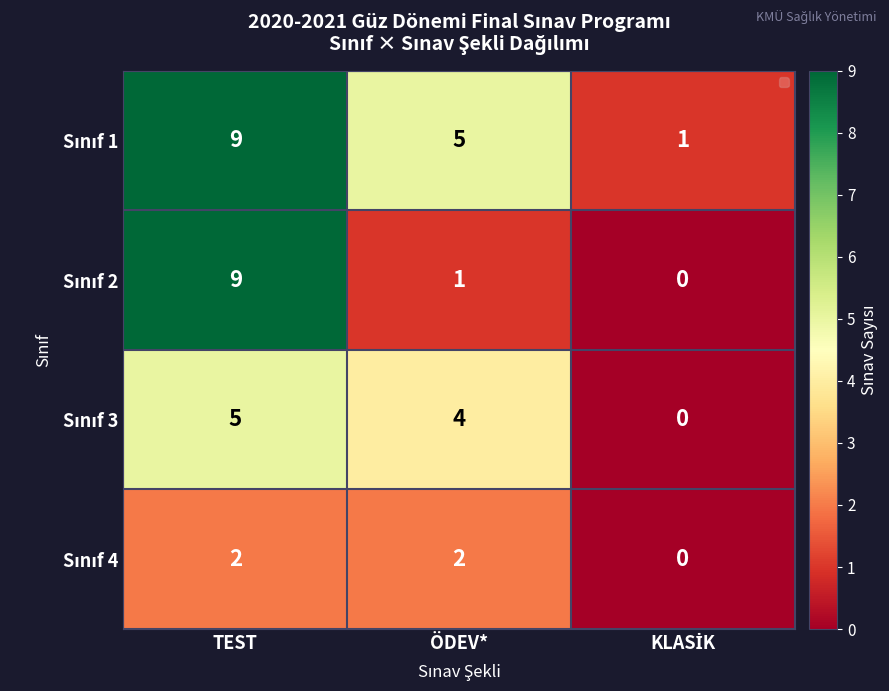

At which category is the sum across all series the highest?

TEST